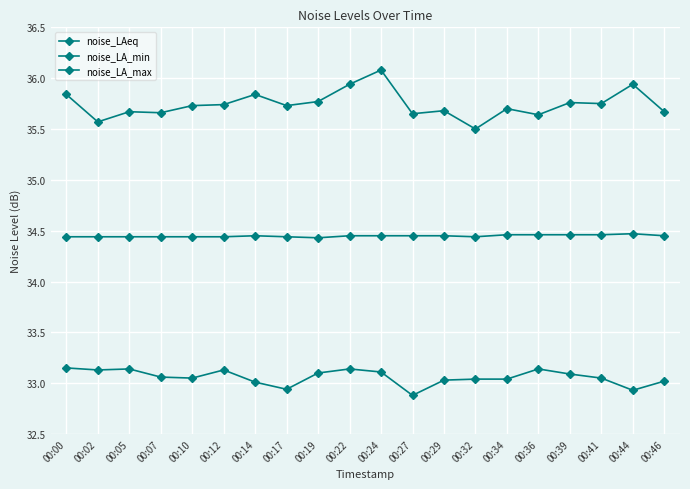

At how many categories does at least one series exceed 35?

20